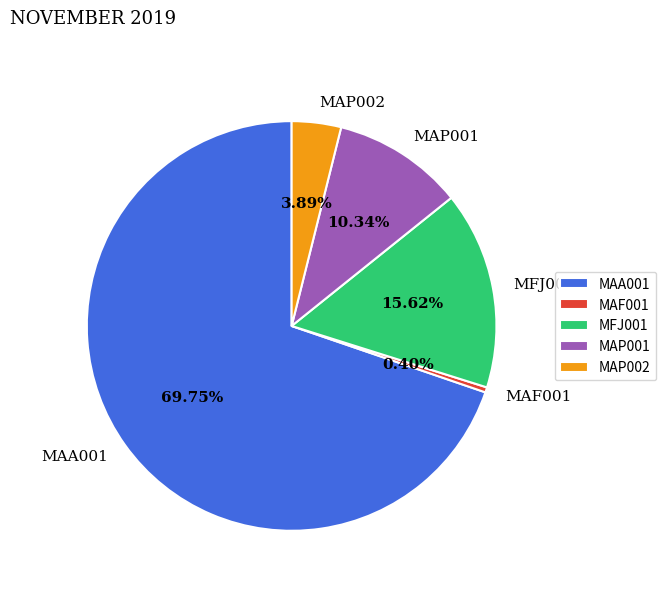

What is the ratio of the value at MAP001 to the value at MAA001?

0.1